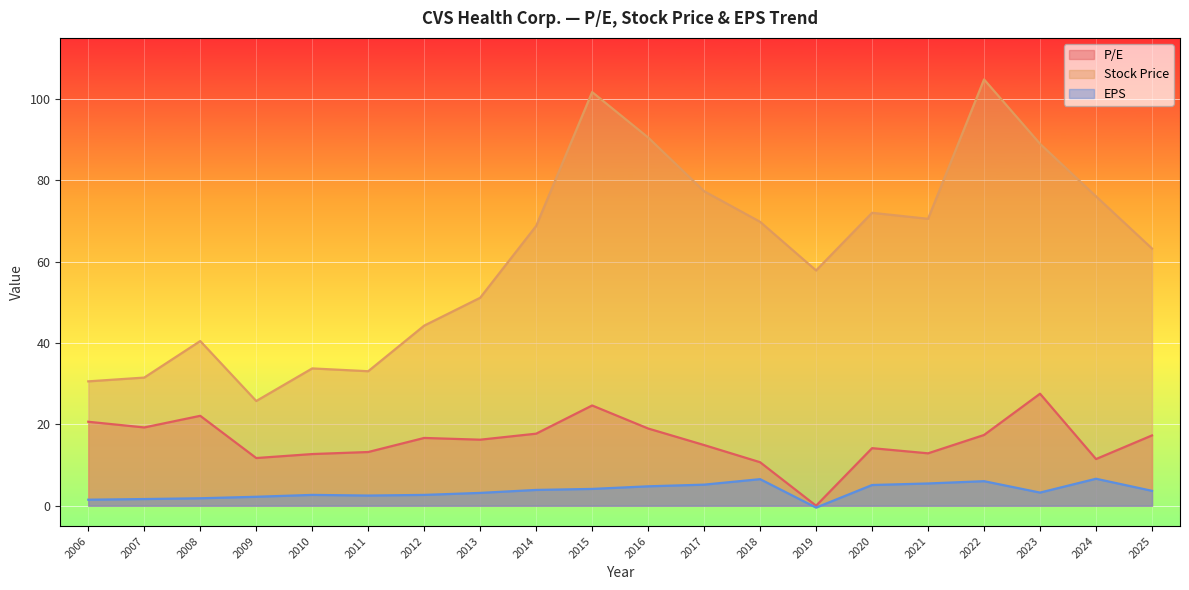

Rank the series at 2008 from highest to lowest value.

Stock Price, P/E, EPS